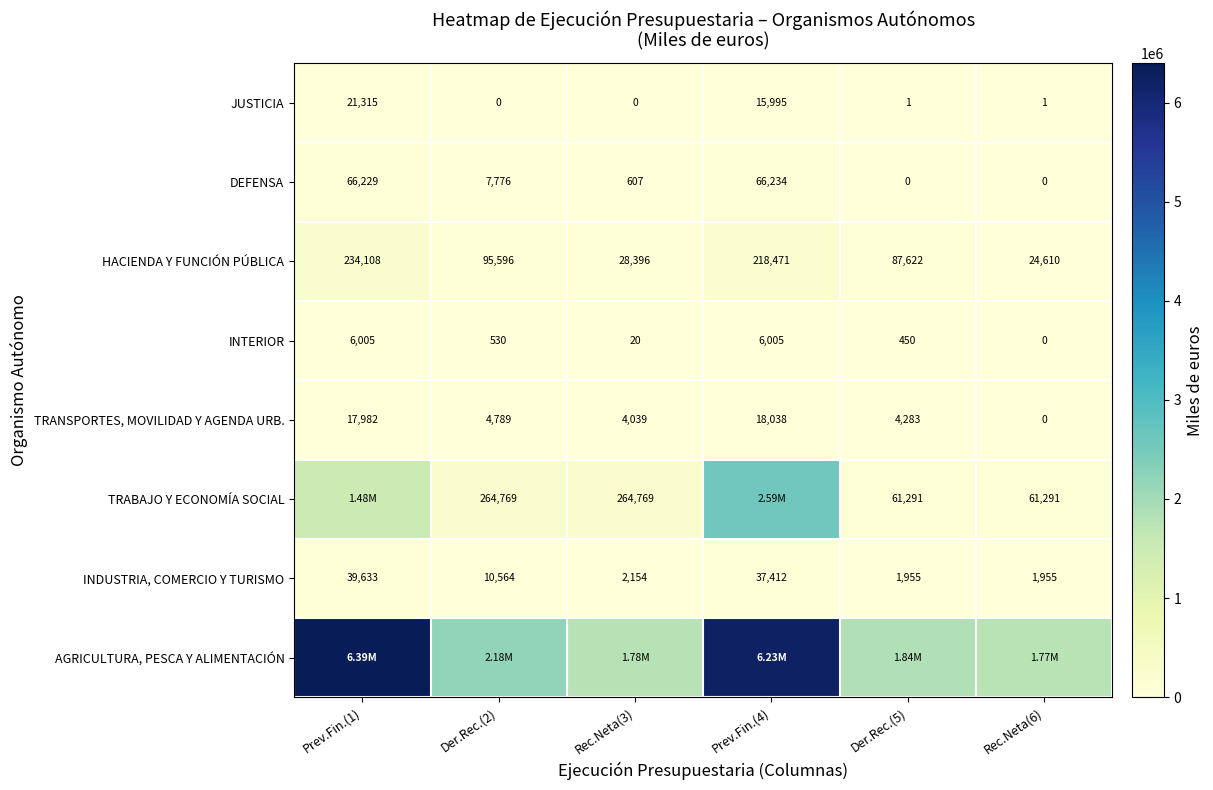

Is it true that DEFENSA equals 324 at Rec.Neta(3)?

False